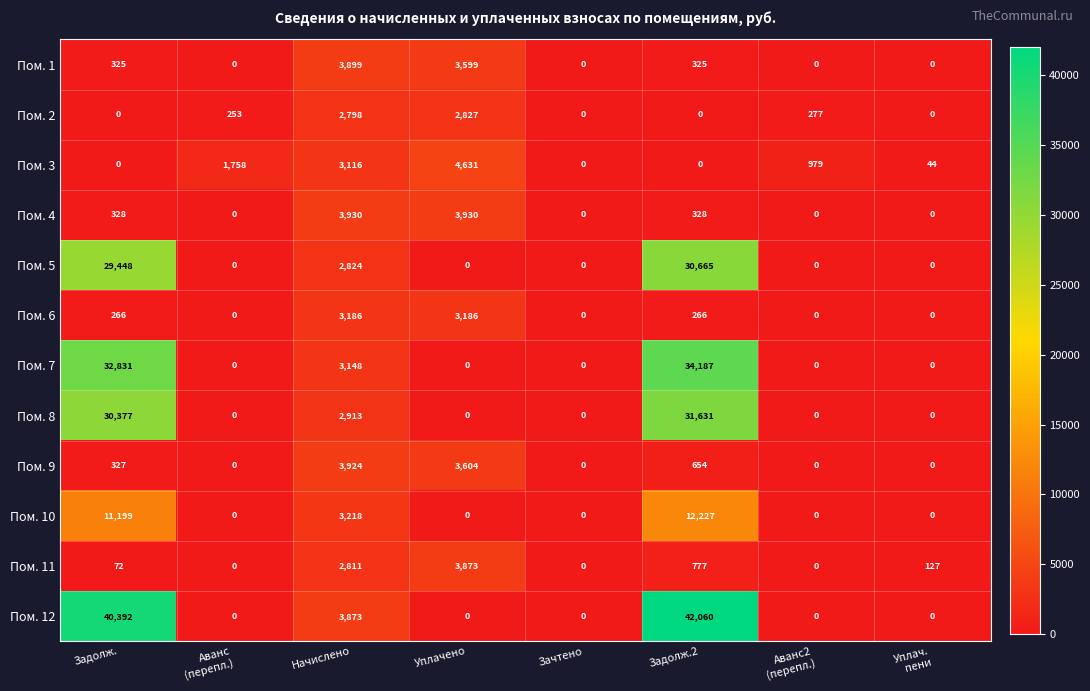

List the series in order of their peak value, lowest first.

Пом. 2, Пом. 6, Пом. 11, Пом. 1, Пом. 9, Пом. 4, Пом. 3, Пом. 10, Пом. 5, Пом. 8, Пом. 7, Пом. 12